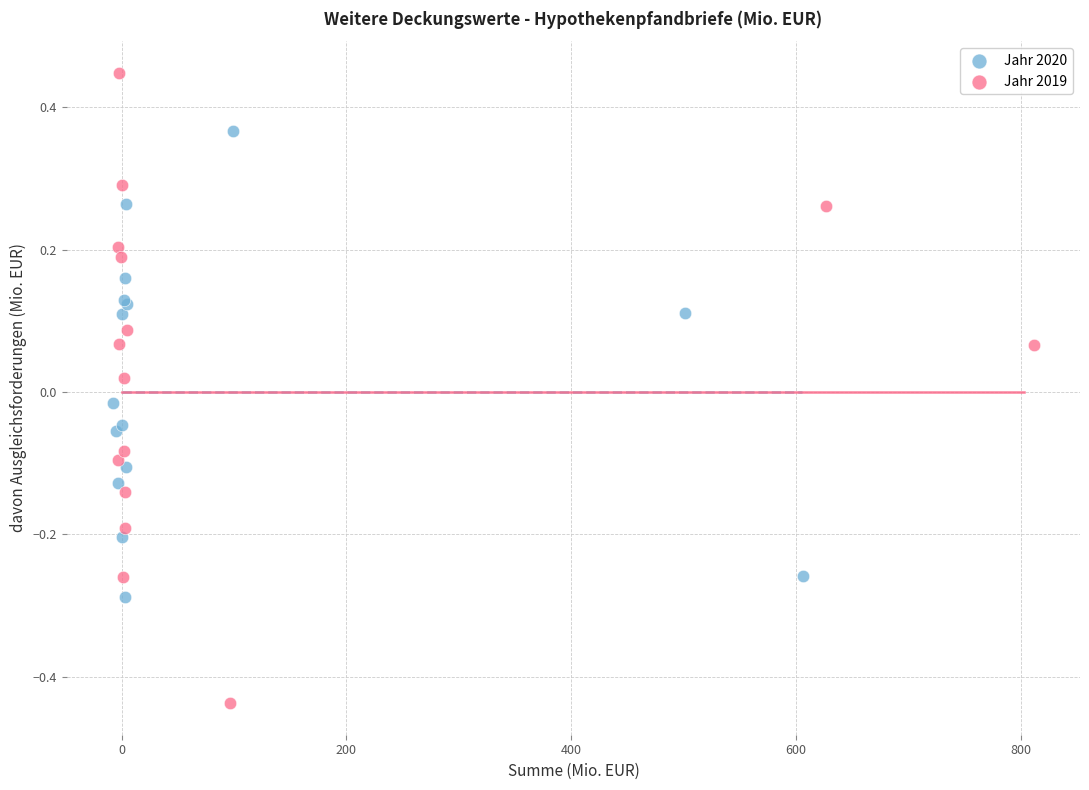

Which series contains the highest Y value?

Jahr 2019